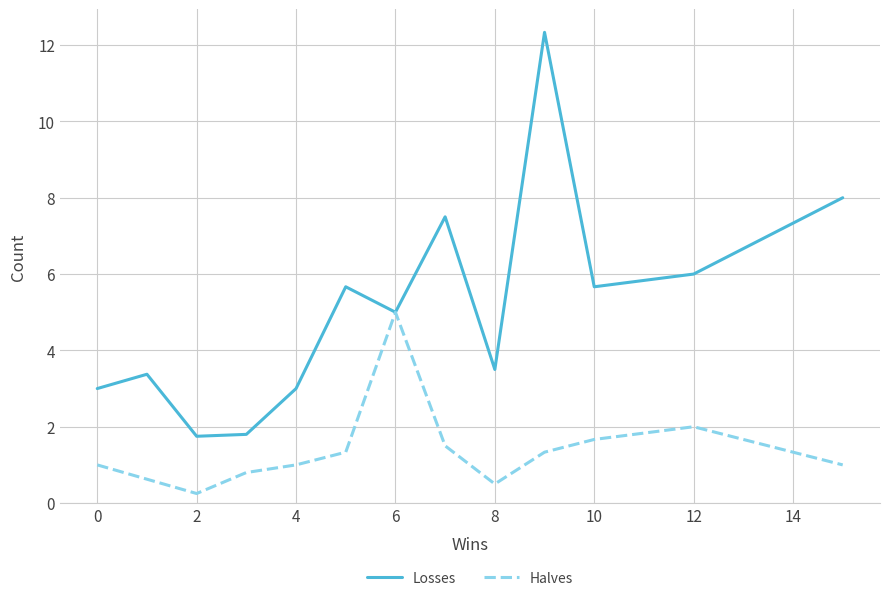

Rank the series by their maximum value, from highest to lowest.

Losses, Halves